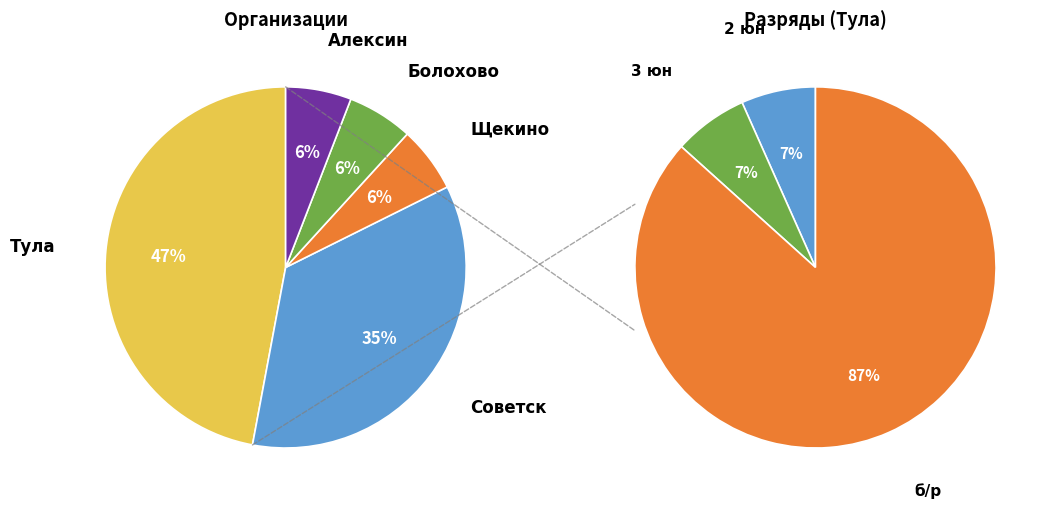

Does Болохово account for over 50% of the chart?

No